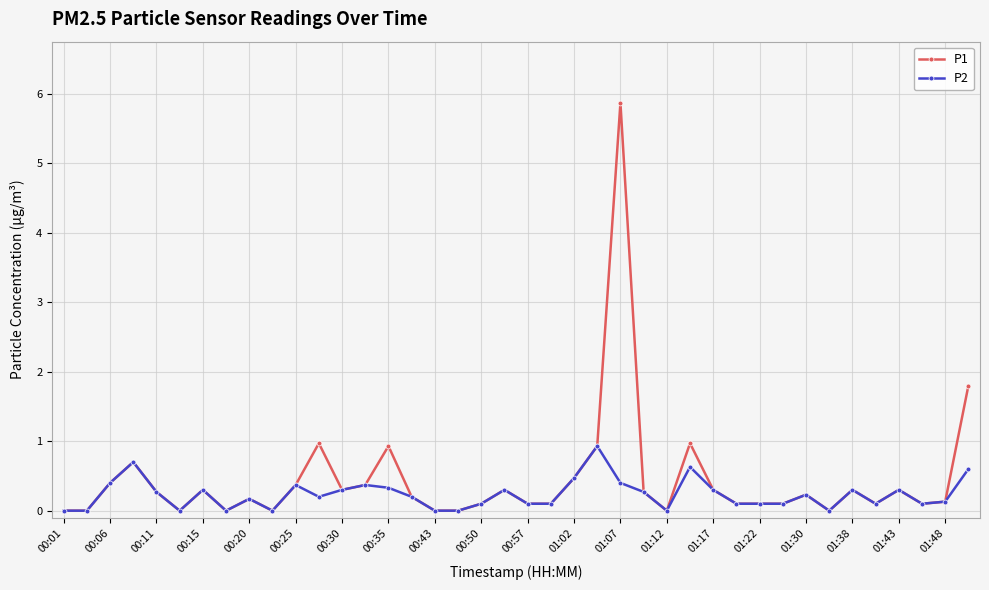

What is the highest value of the P1 series?

5.9